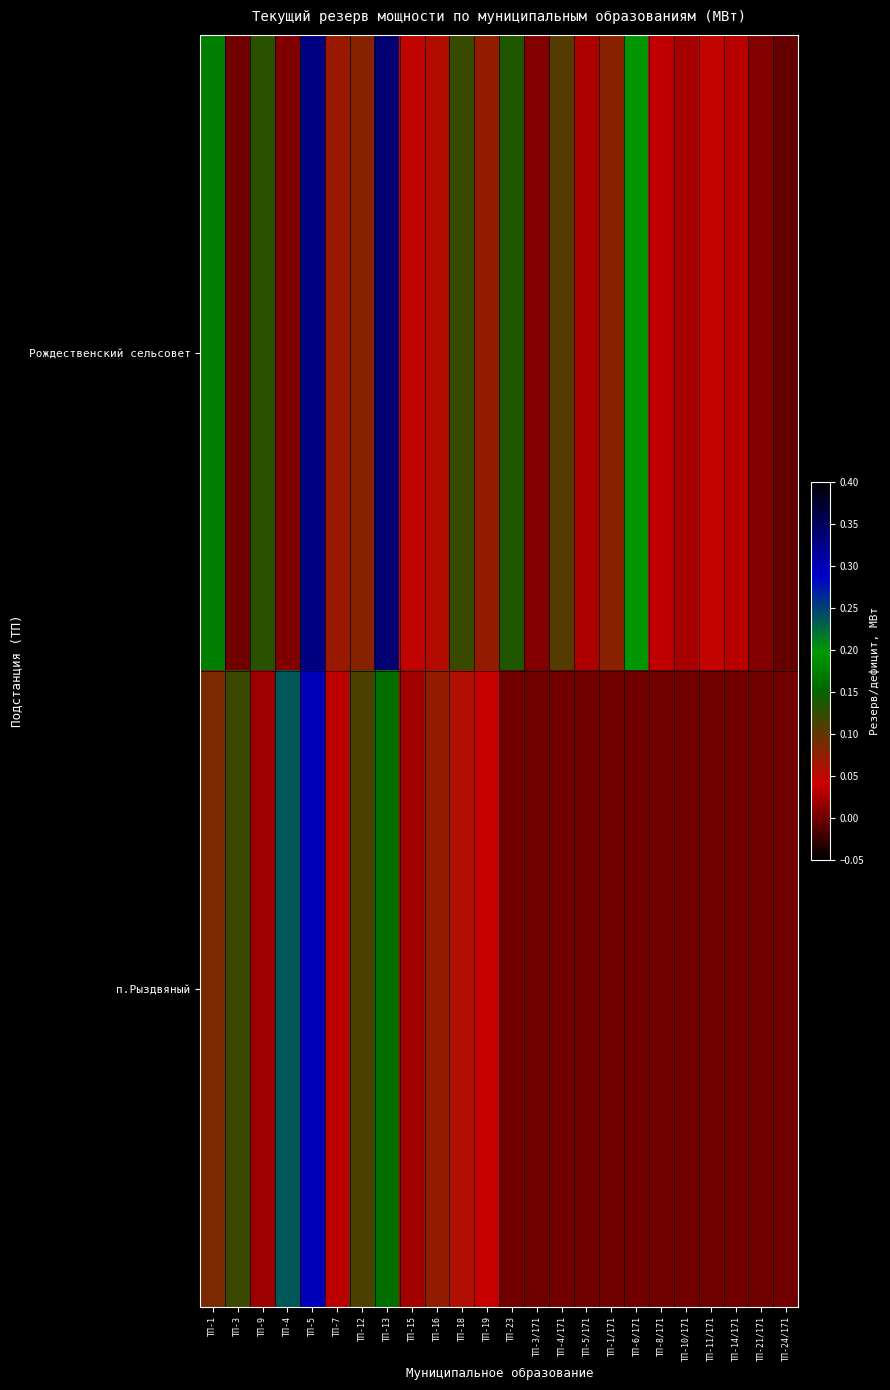

What is the difference between the highest and lowest values at ТП-23?

0.1